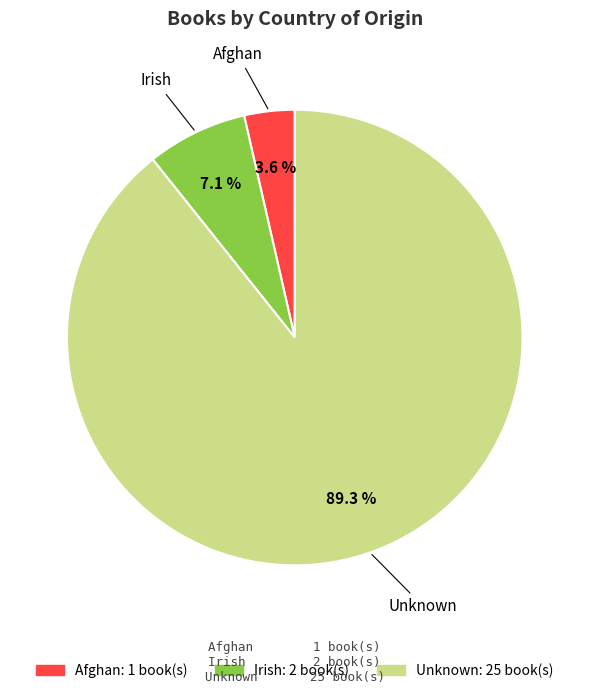

Rank the categories by value from lowest to highest.

Afghan, Irish, Unknown